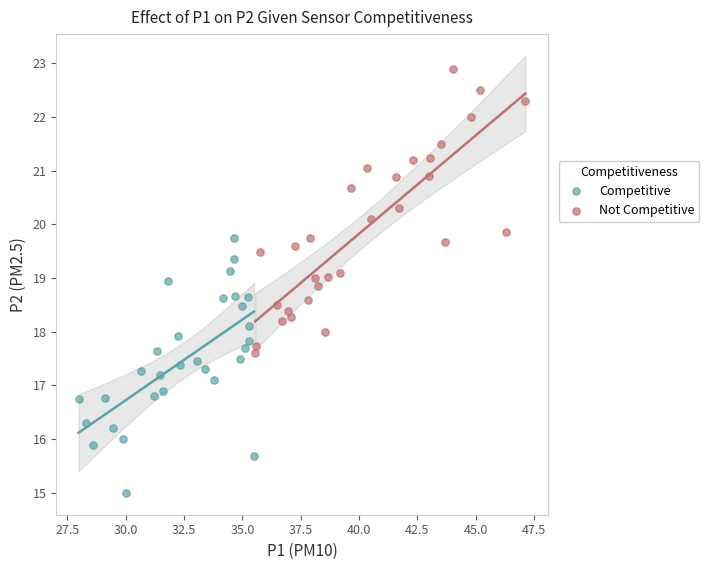

Which series reaches the minimum Y coordinate?

Competitive